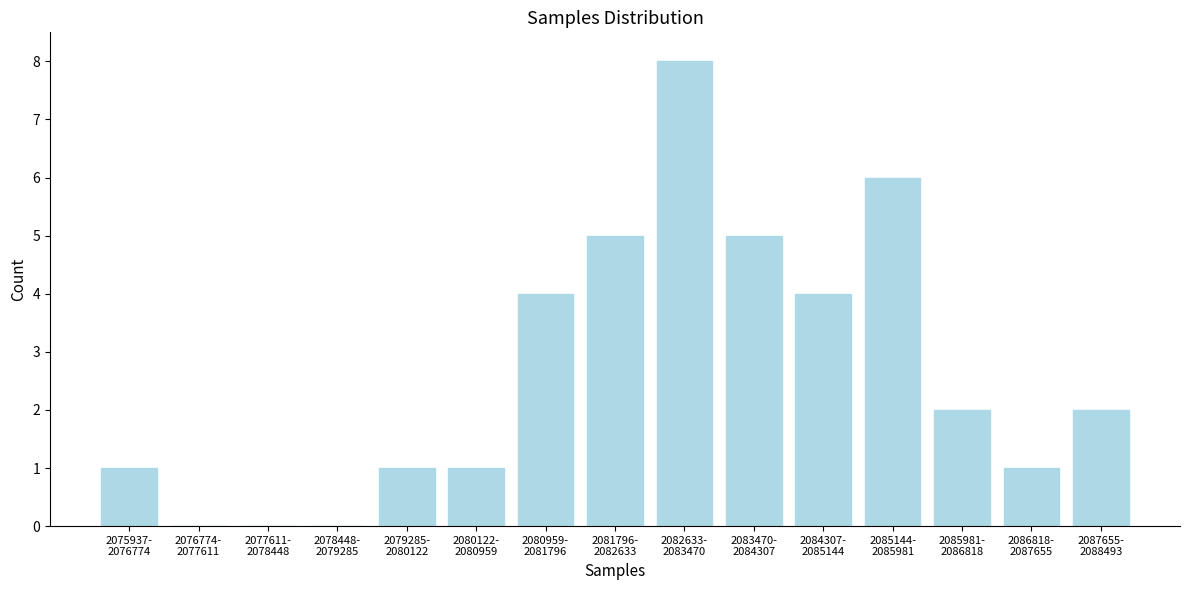

What is the sum of all values?

40